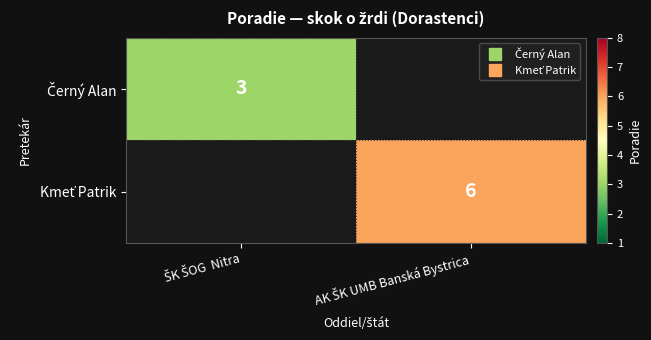

How many values in Černý Alan are above zero?

1